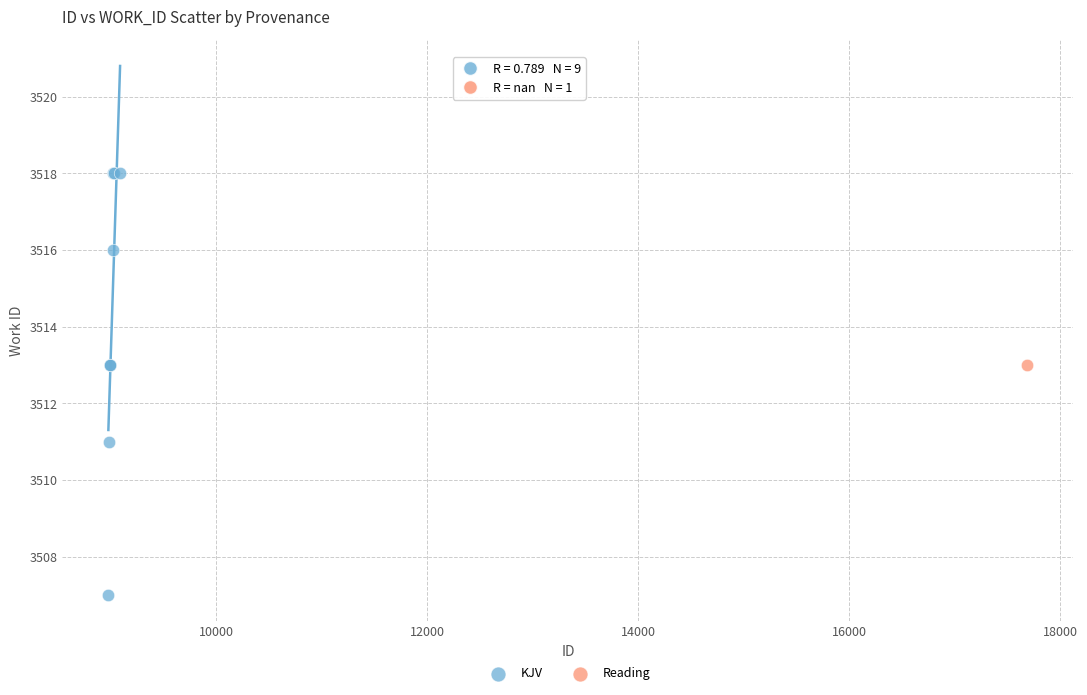

What are all the series names shown in the legend?

KJV, Reading